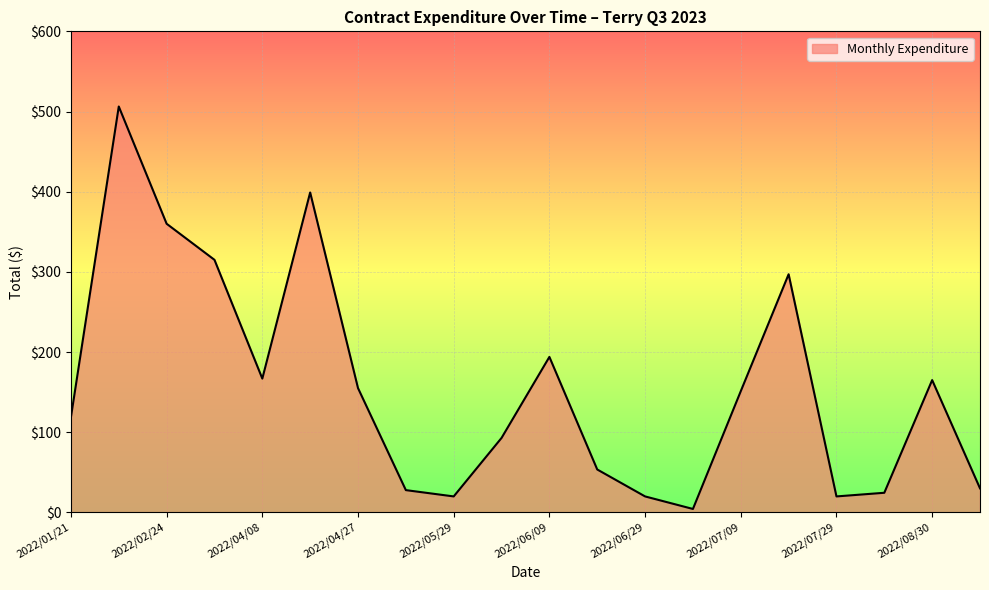

Does the chart display data point markers on the line(s)?

No